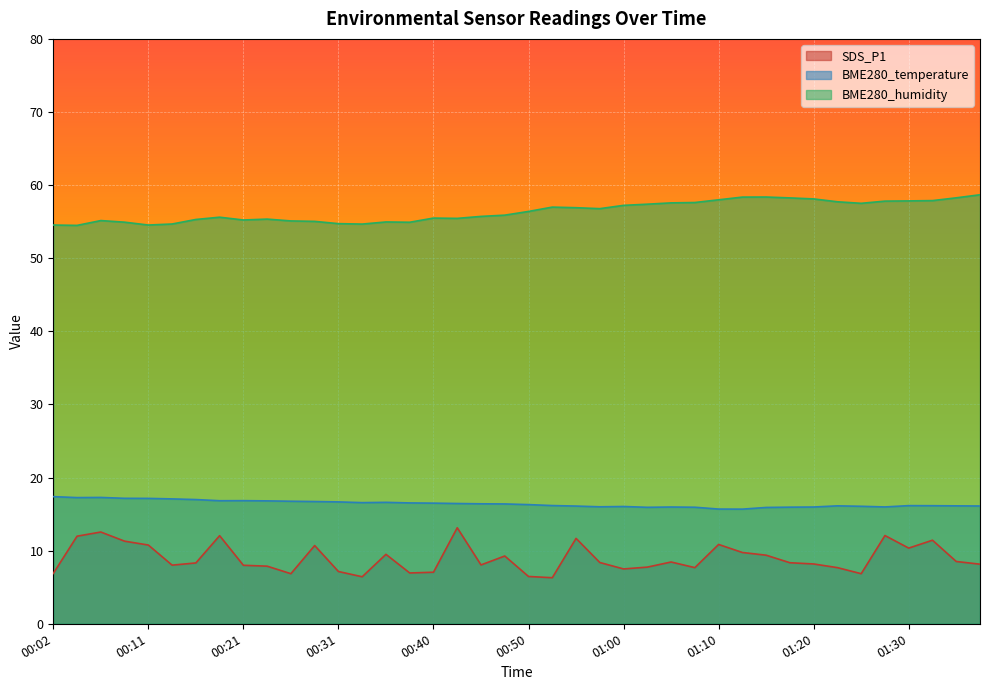

What is the spread (max minus min) of values at 00:04?

42.5